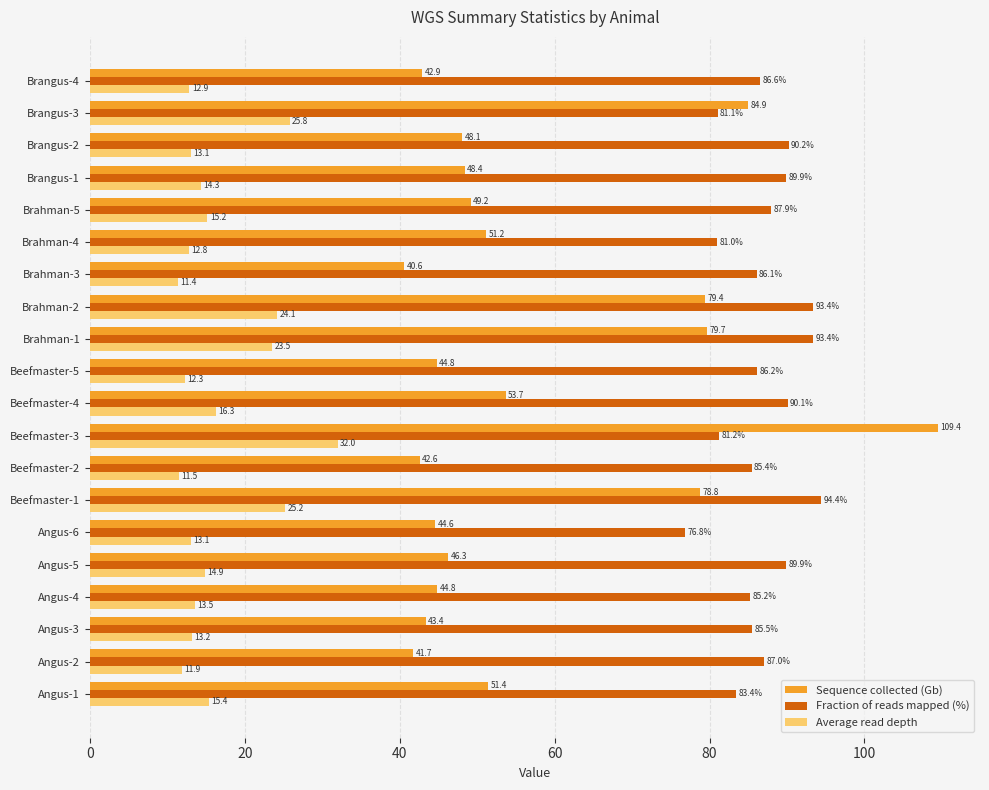

The value of Average read depth at Angus-2 is 11.9. True or false?

True